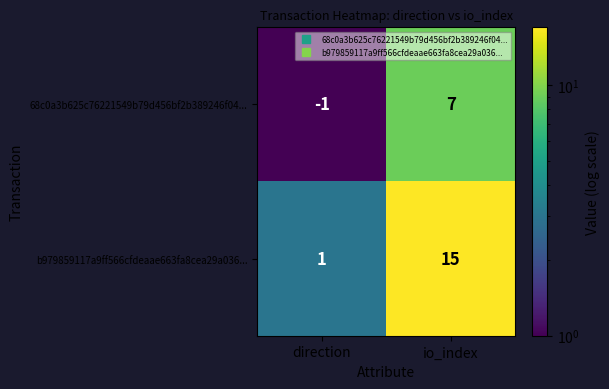

Count the number of data series in this chart.

2